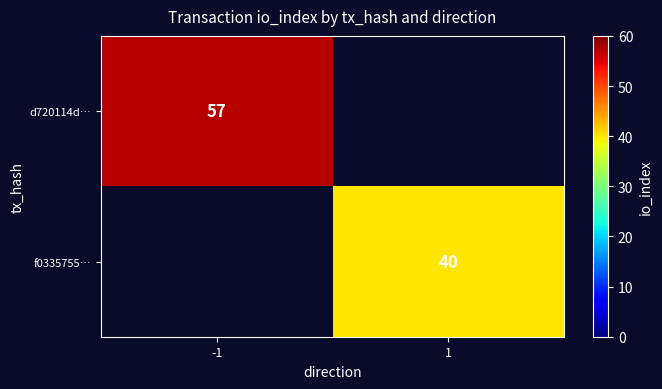

The d720114d… series shows 13 at -1. True or false?

False